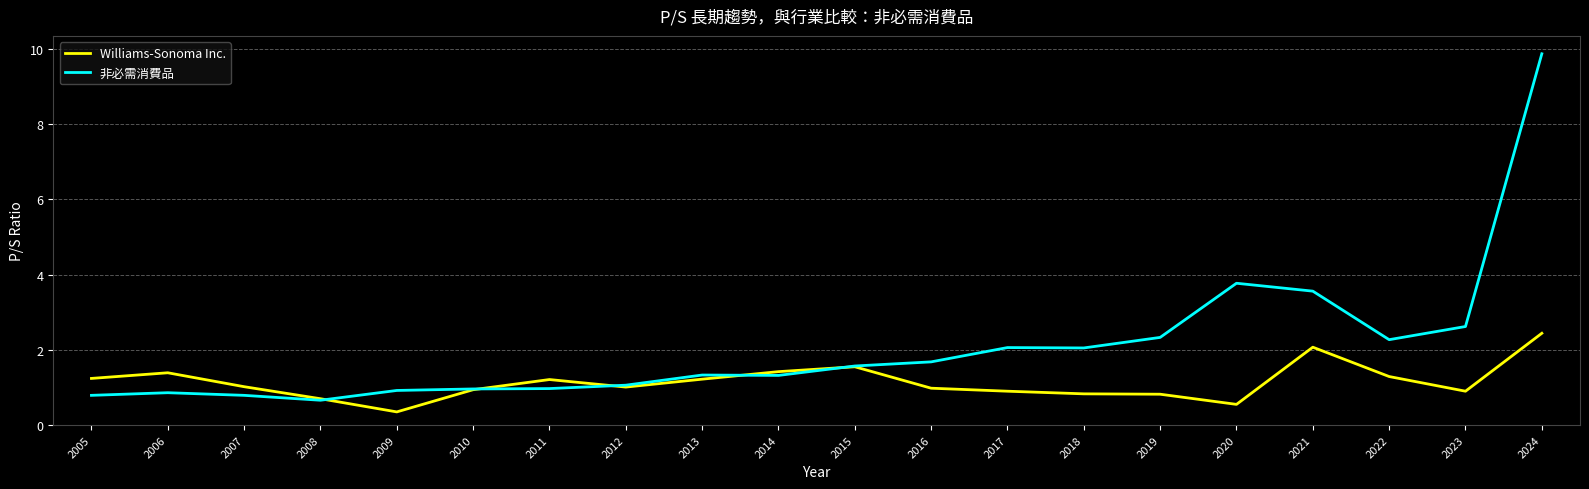

True or false: Williams-Sonoma Inc. and 非必需消費品 cross at least once.

True